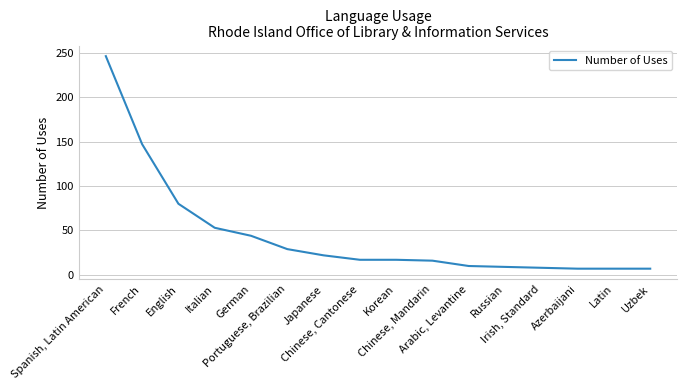

Is it true that the value at Chinese, Cantonese is 28?

False